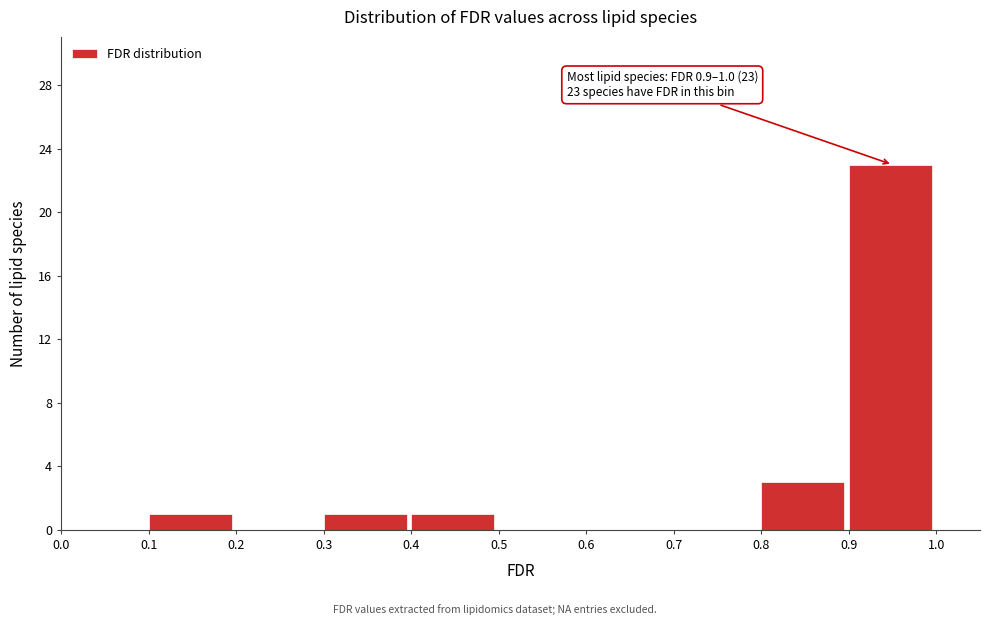

Which range on the x-axis has the tallest bar?

0.9 to 1.0